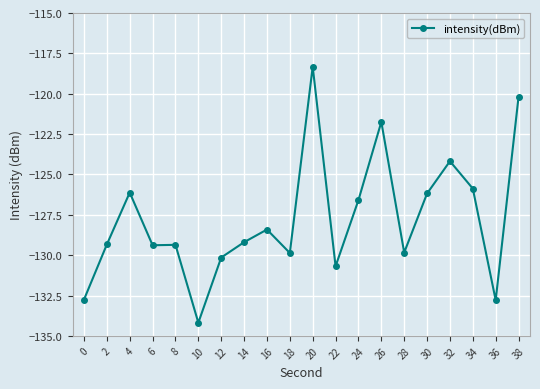

What is the value of the 20th point from the left?

-120.2